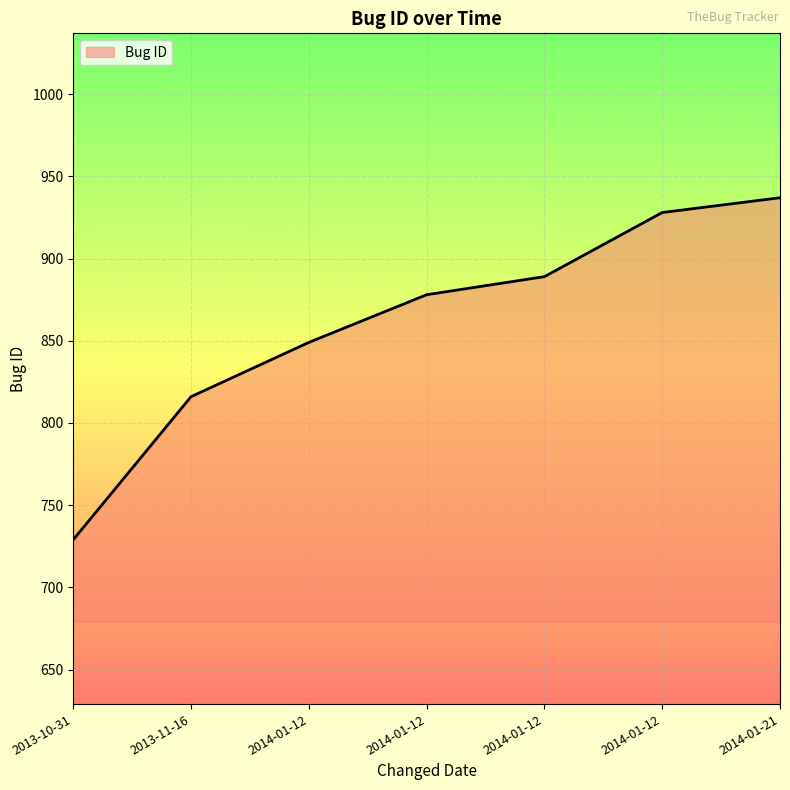

The chart shows a value of 816 at 2013-11-16. True or false?

True